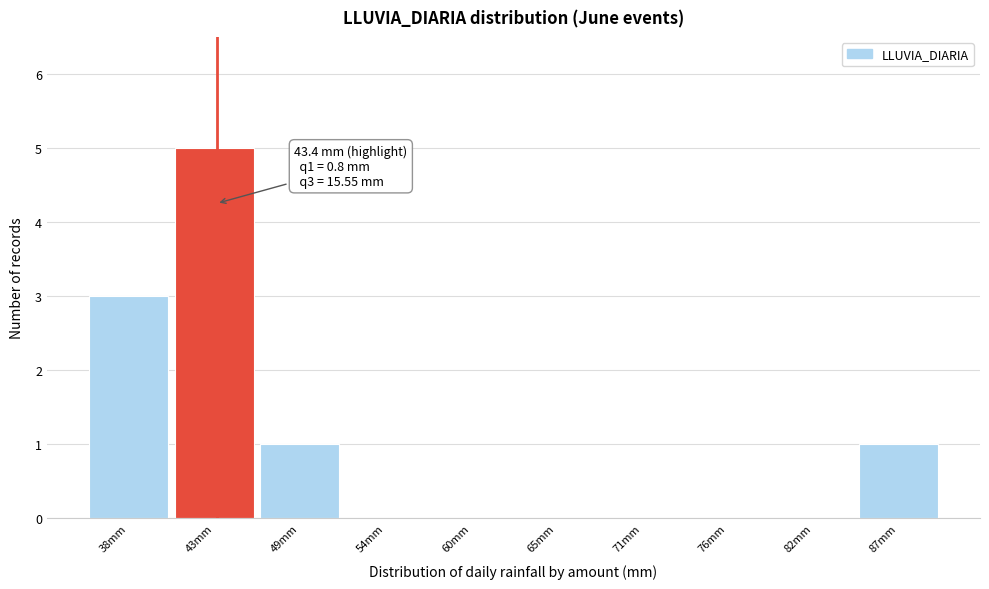

Over which range of the x-axis is the bar tallest?

40.5 to 46.0